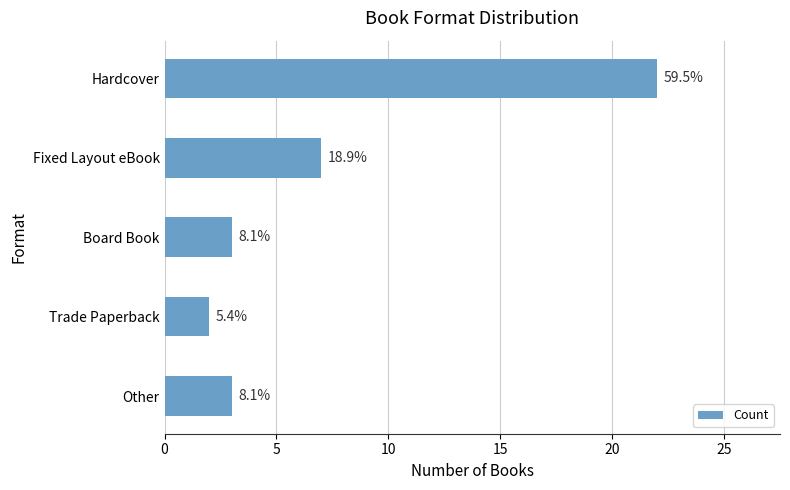

How many bars are there in total?

5